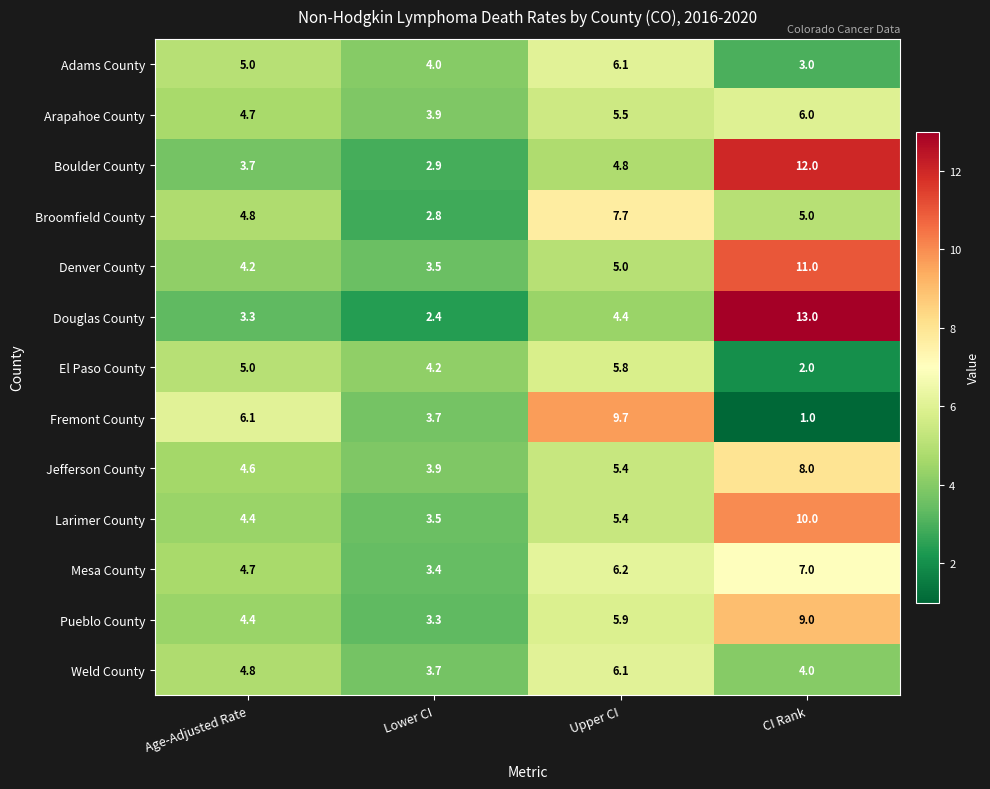

Rank the categories by Weld County value from highest to lowest.

Upper CI, Age-Adjusted Rate, CI Rank, Lower CI